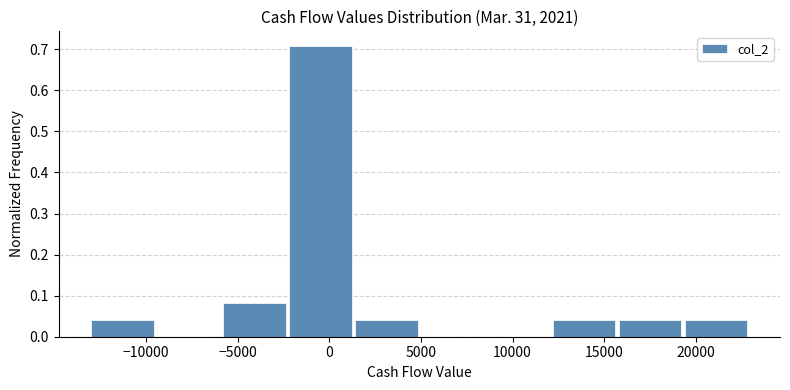

Reading left to right, transcribe this chart: for each bar, give the range it covers on the x-axis and its height. Neither the bar edges nor the heights are printed on the chart, so give them approximately, as read against the axes.

-13000 to -9500: 0.04
-9500 to -6000: 0
-6000 to -2000: 0.08
-2000 to 1500: 0.71
1500 to 5000: 0.04
5000 to 8500: 0
8500 to 12000: 0
12000 to 16000: 0.04
16000 to 19500: 0.04
19500 to 23000: 0.04